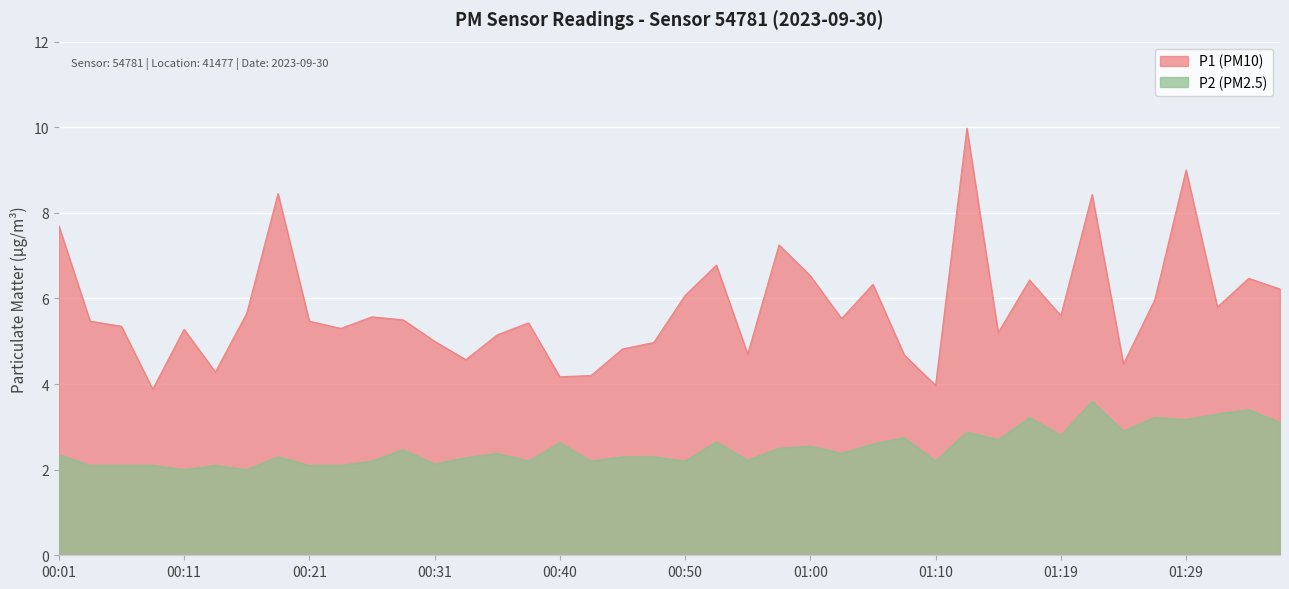

What is the minimum value for P2?

2.0